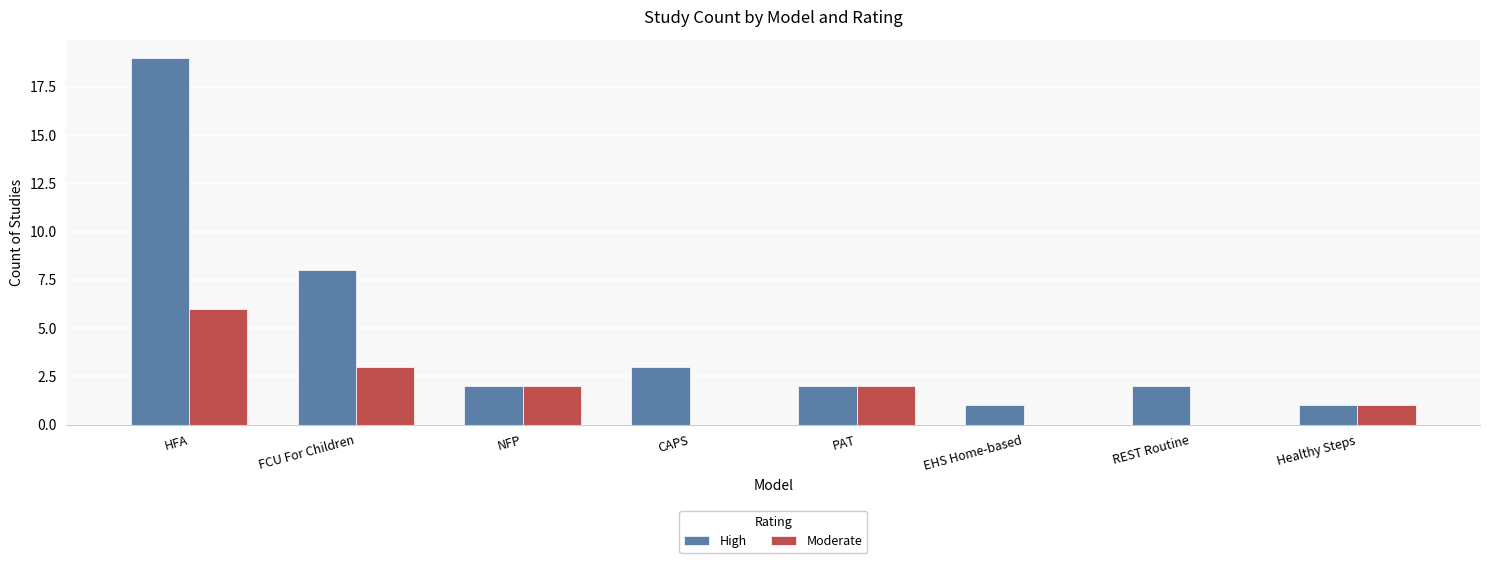

Reading left to right, what are all the values shown in this chart?

High: 19	8	2	3	2	1	2	1
Moderate: 6	3	2	0	2	0	0	1